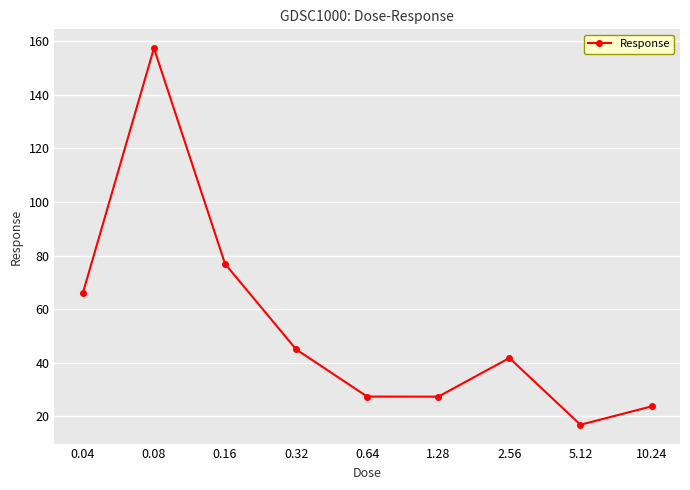

What is the smallest value displayed?

16.9